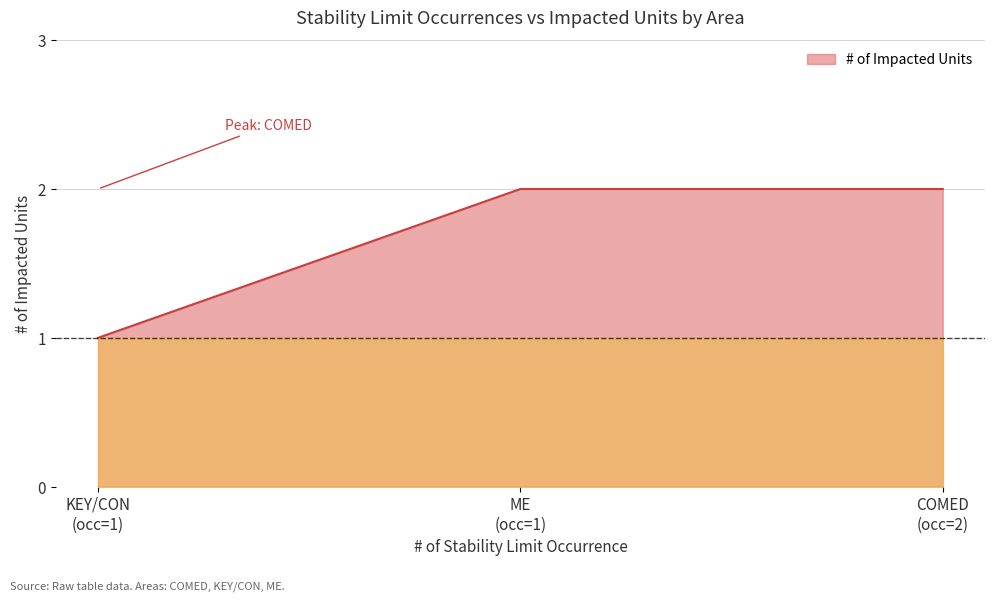

How many lines are shown in the chart?

1